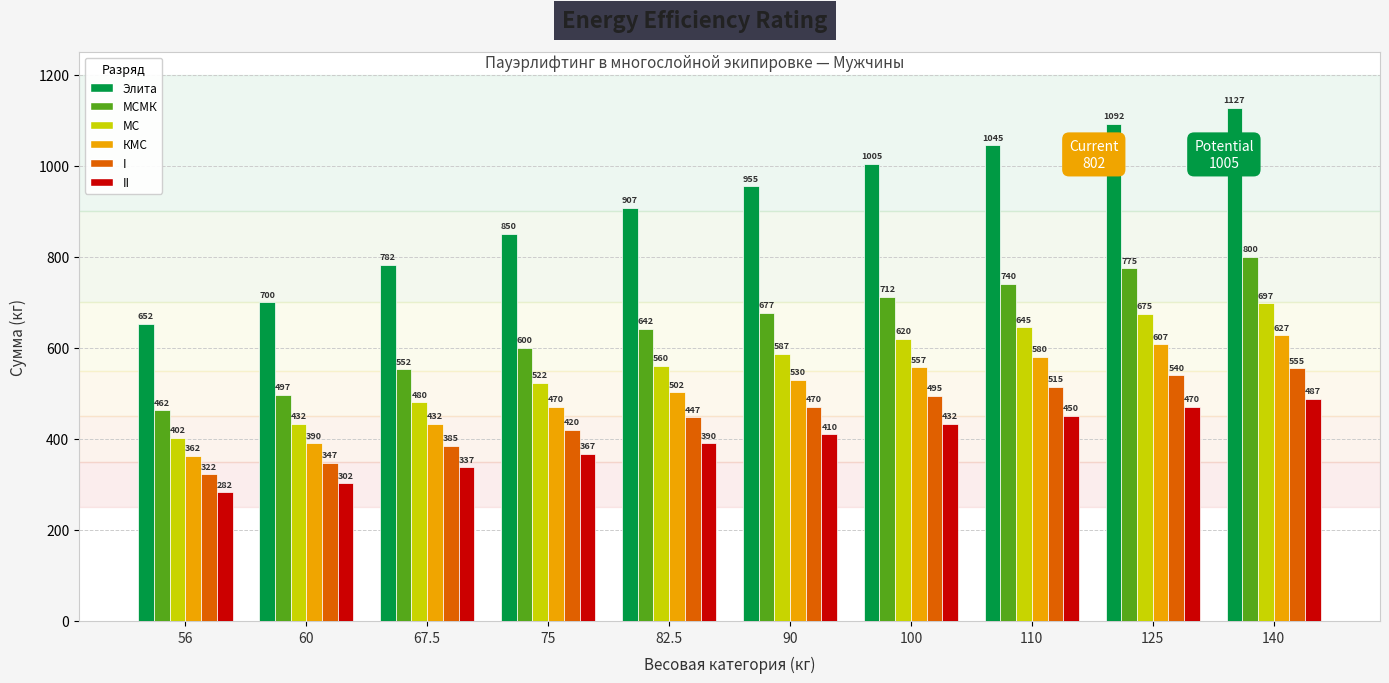

Is the value of II at 90 greater than the value of МС at 56?

Yes